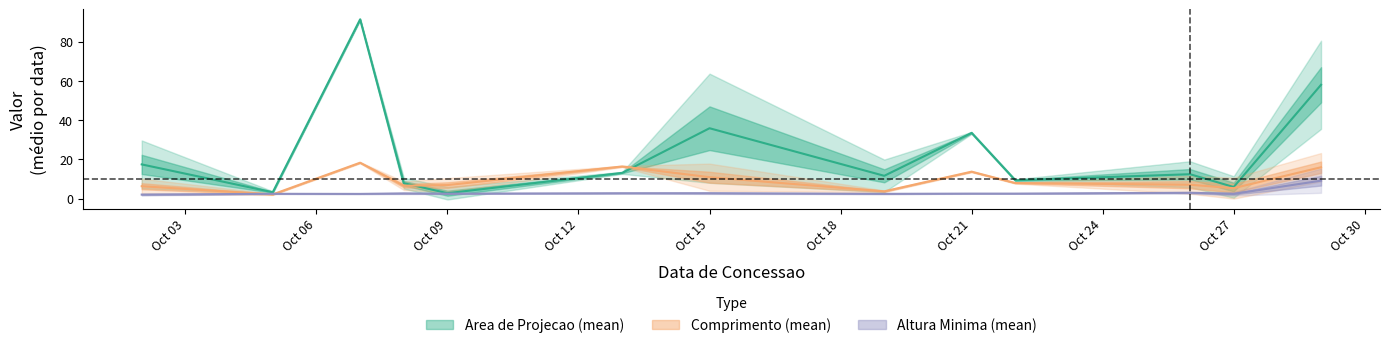

Is this an area chart (filled region under the line)?

No